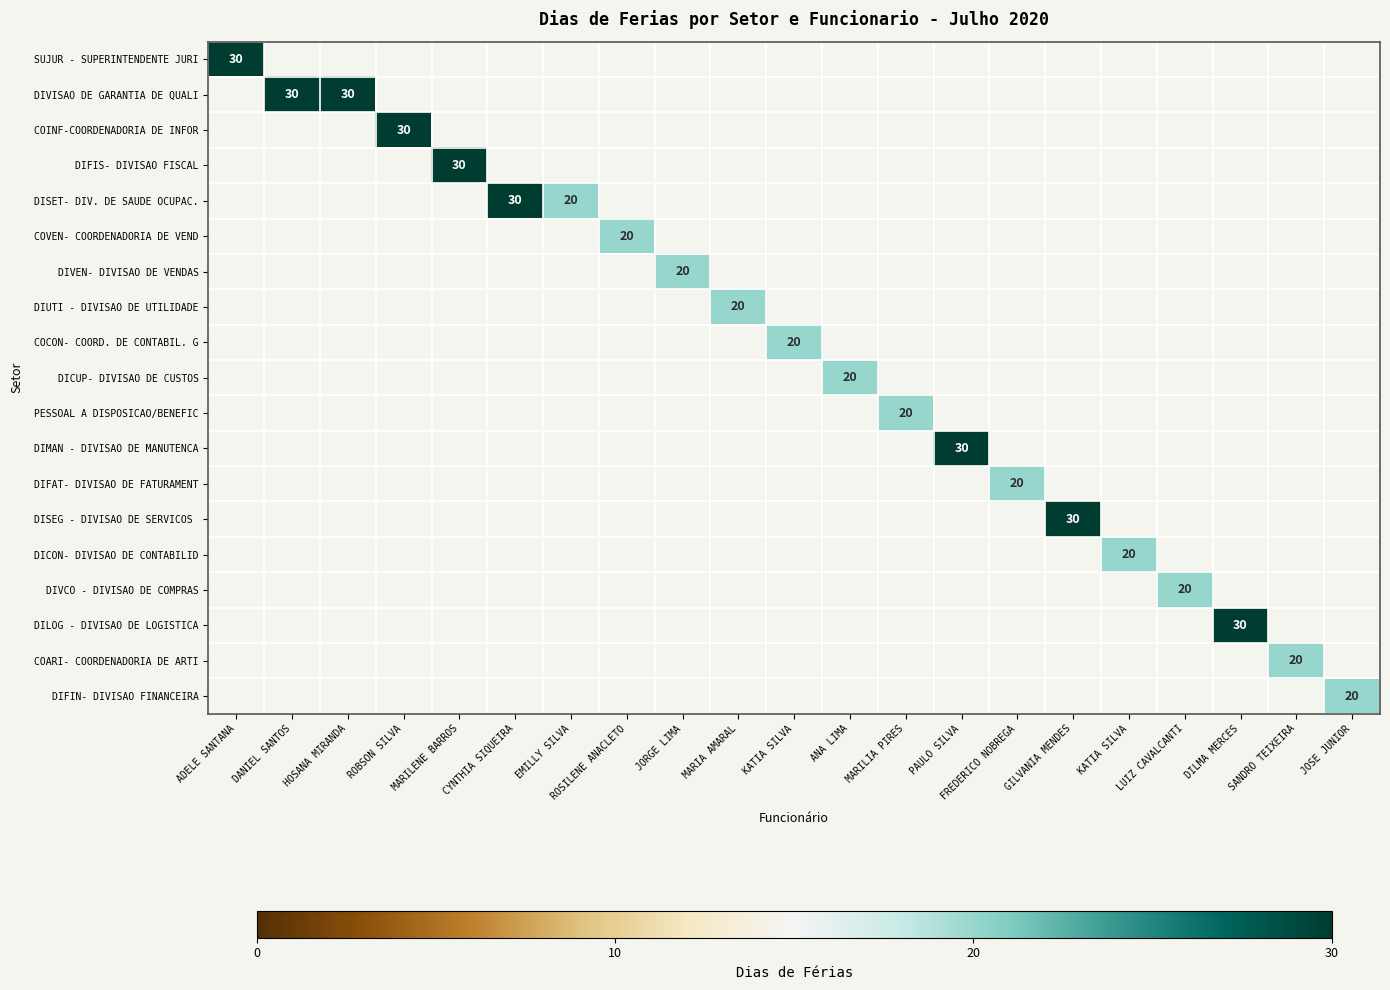

How many positive values does the DIFIN- DIVISAO FINANCEIRA series have?

1